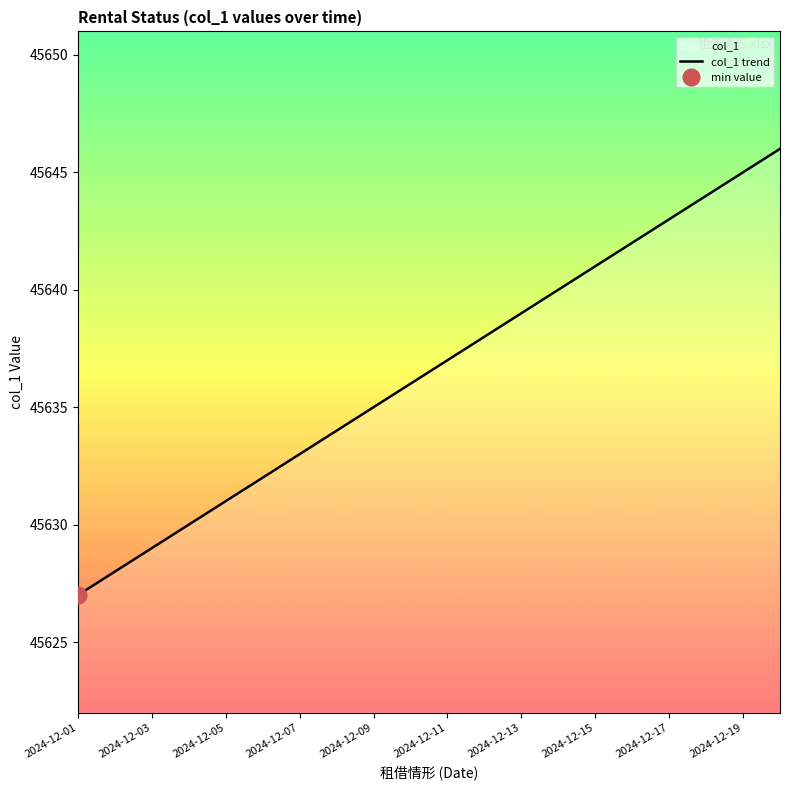

How many lines are shown in the chart?

1